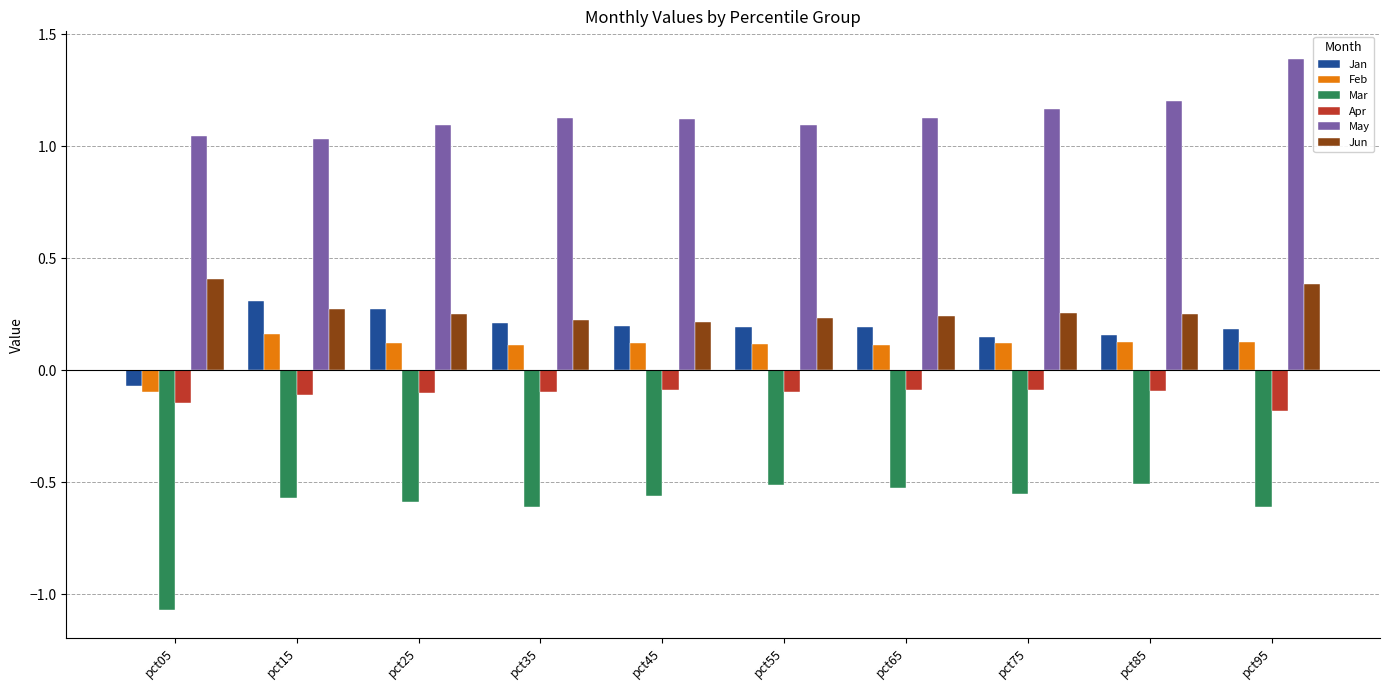

At pct75, list the series in order from largest to smallest.

May, Jun, Jan, Feb, Apr, Mar